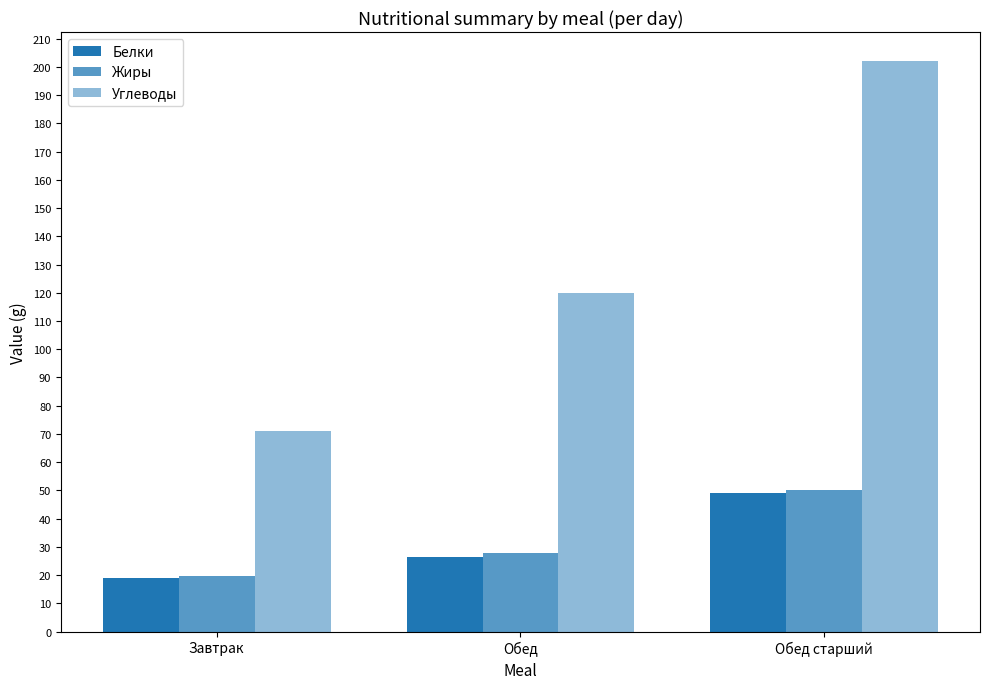

What is the sum of the Углеводы values at Обед and Завтрак?

190.8